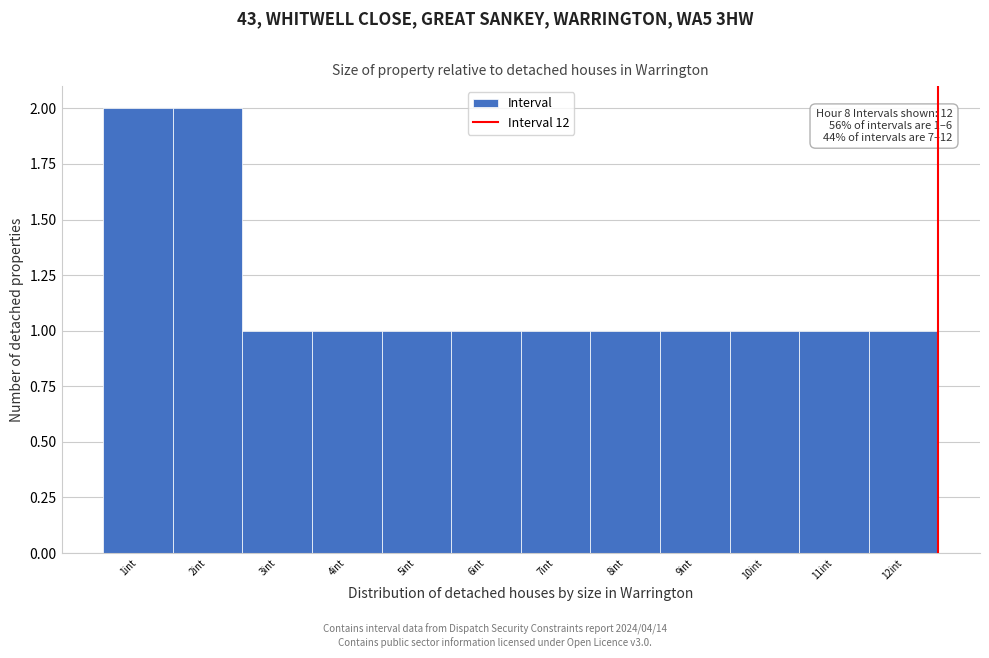

Reading left to right, extract all data points from this chart.

1int=2	2int=2	3int=1	4int=1	5int=1	6int=1	7int=1	8int=1	9int=1	10int=1	11int=1	12int=1